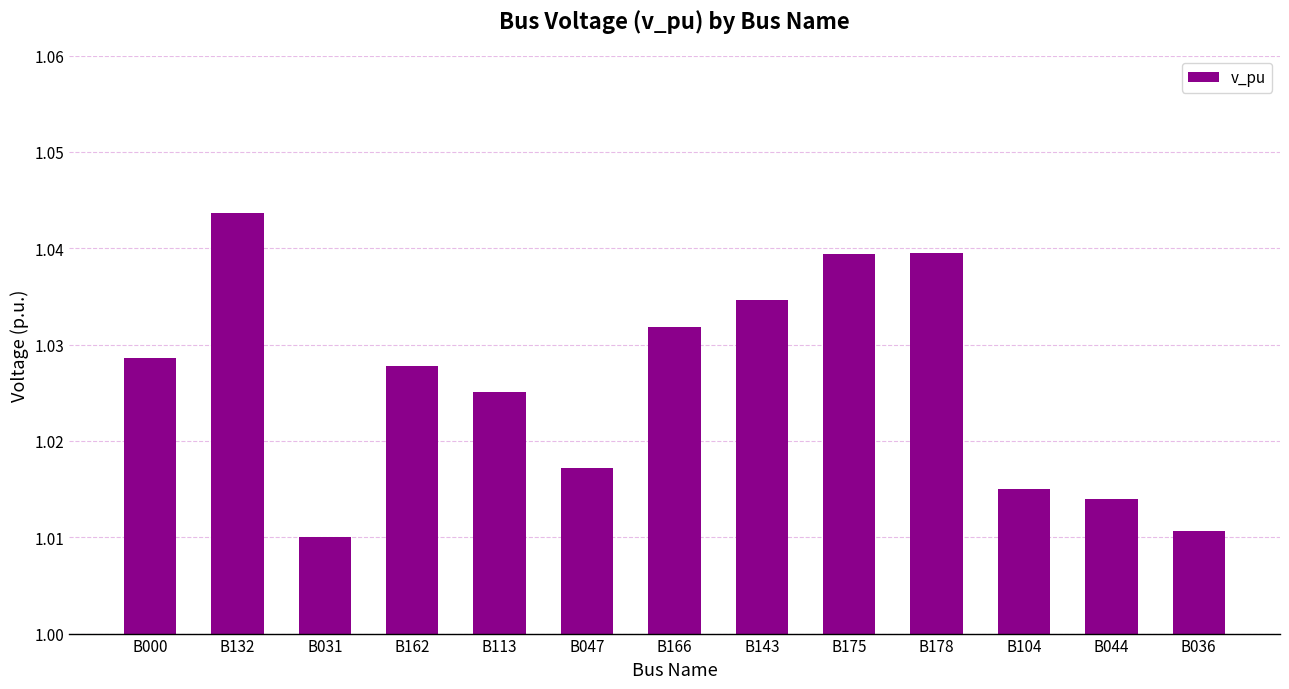

What is the sum of the values at B132 and B143?

2.1